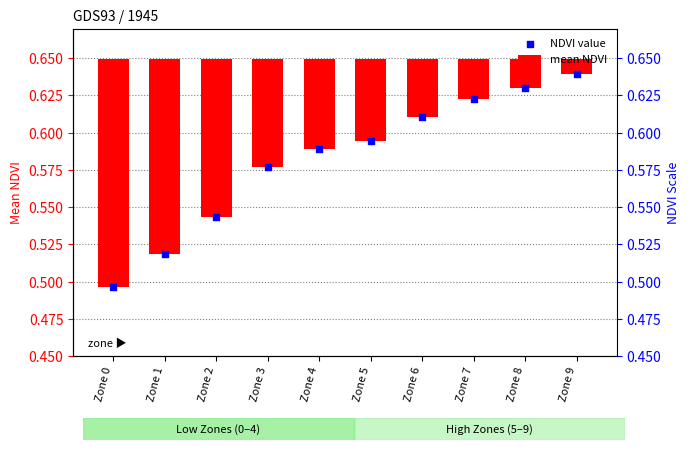

Which series has the largest total across all categories?

NDVI value